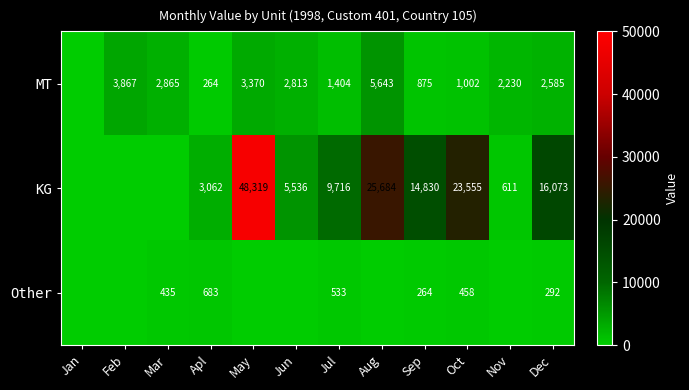

What is the difference between the highest and lowest values at Jul?

9183